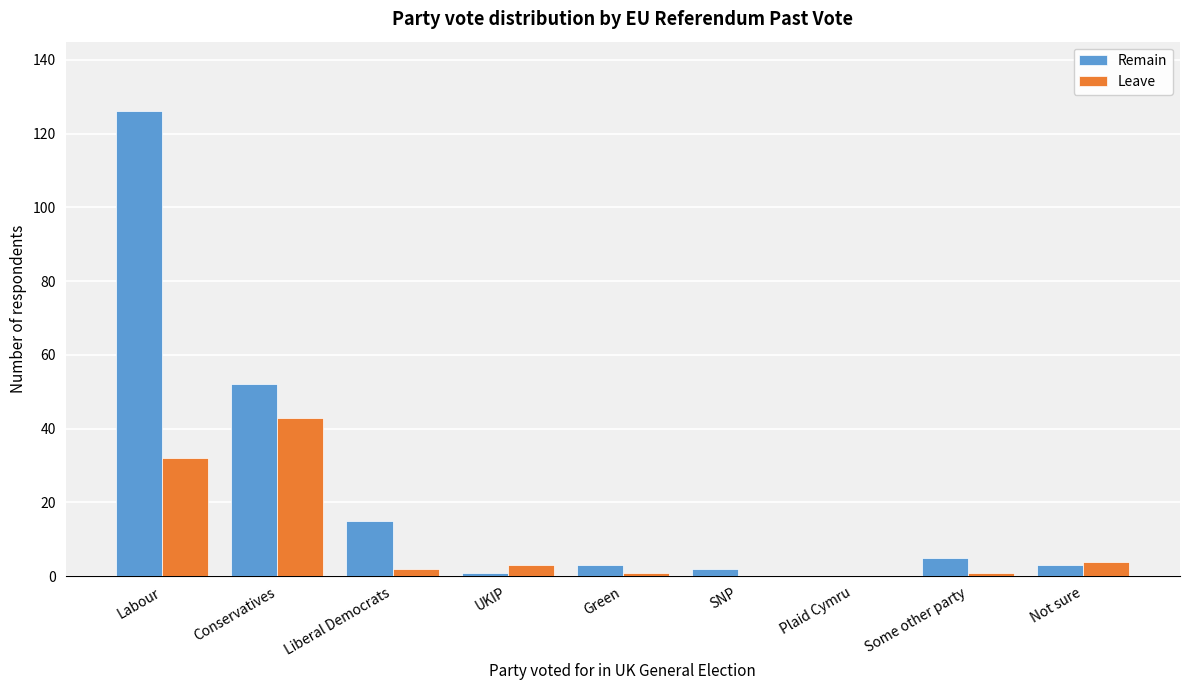

Reading left to right, what are all the values shown in this chart?

Remain: Labour=126	Conservatives=52	Liberal Democrats=15	UKIP=1	Green=3	SNP=2	Plaid Cymru=0	Some other party=5	Not sure=3
Leave: Labour=32	Conservatives=43	Liberal Democrats=2	UKIP=3	Green=1	SNP=0	Plaid Cymru=0	Some other party=1	Not sure=4